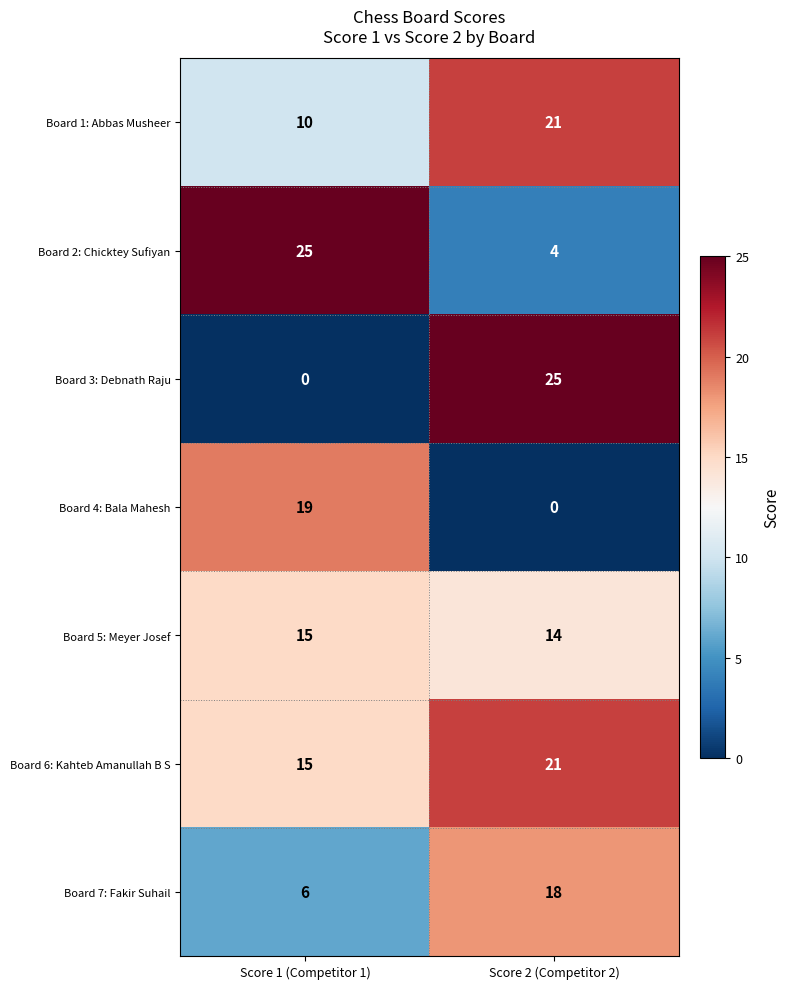

What is the average value of the Board 7: Fakir Suhail series?

12